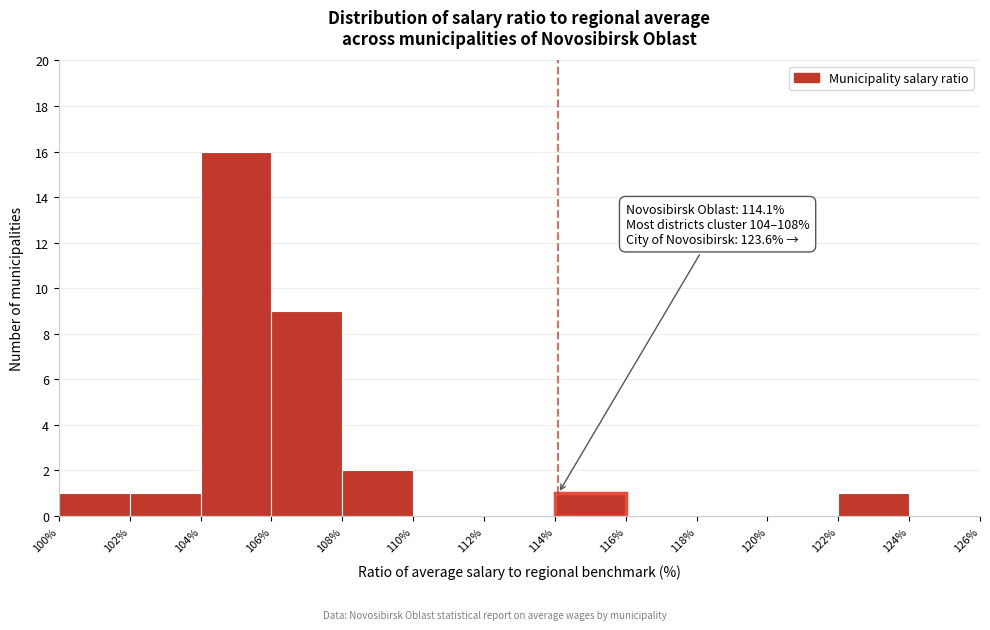

Over which range of the x-axis is the bar tallest?

104% to 106%